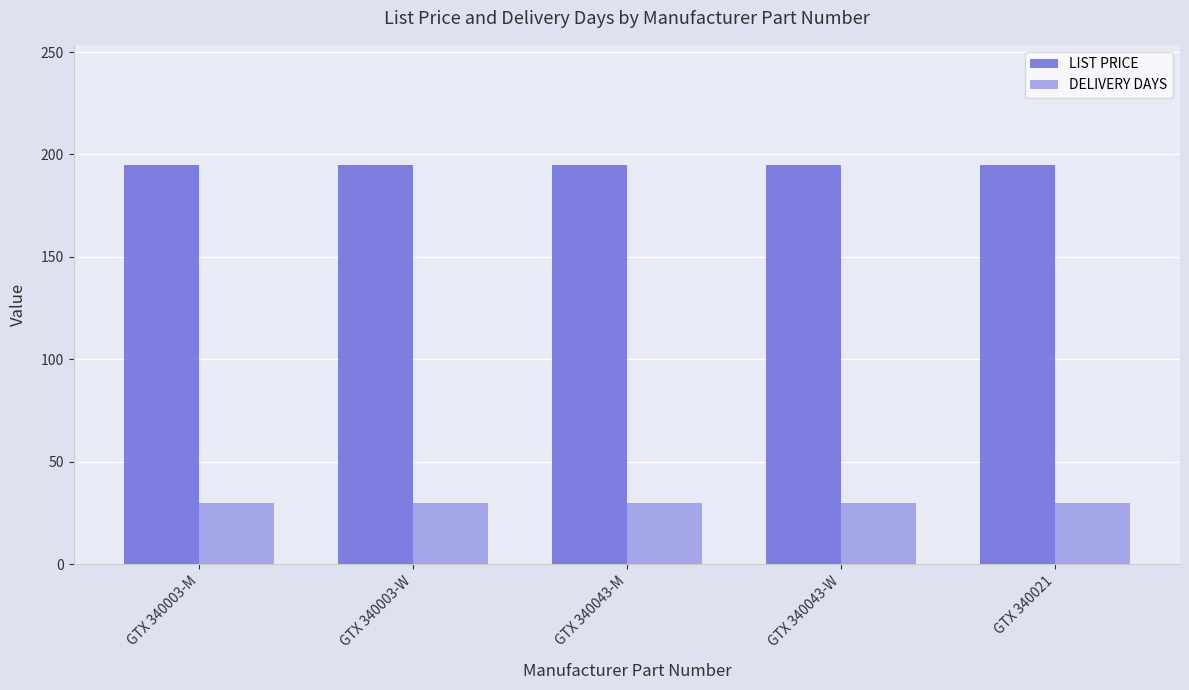

At how many categories does at least one series exceed 189?

5